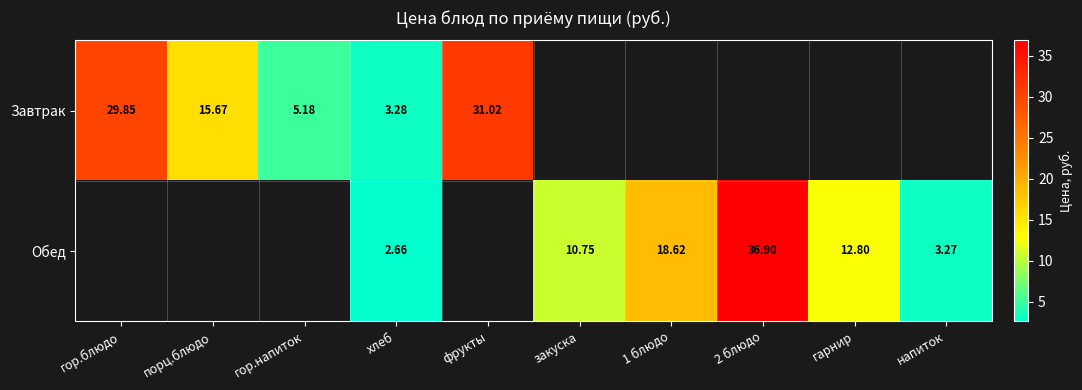

How many data points in Обед are above 2?

6